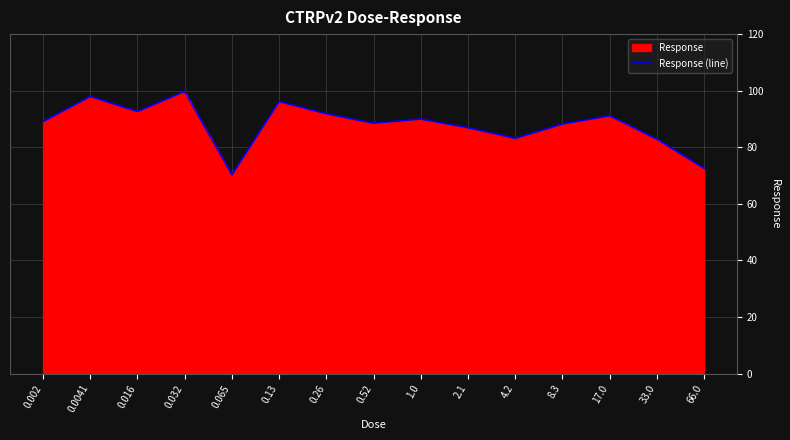

What is the difference between the values at 0.52 and 66.0?

16.0